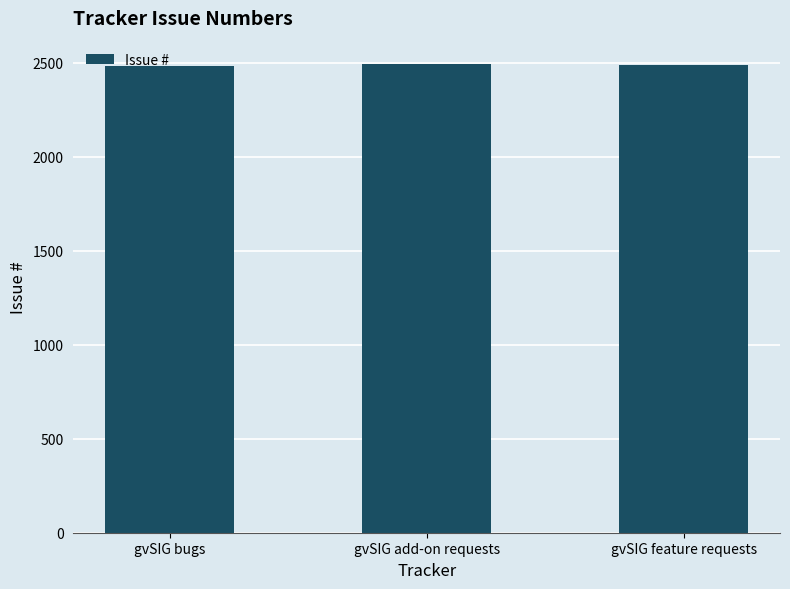

What is the greatest value displayed?

2493